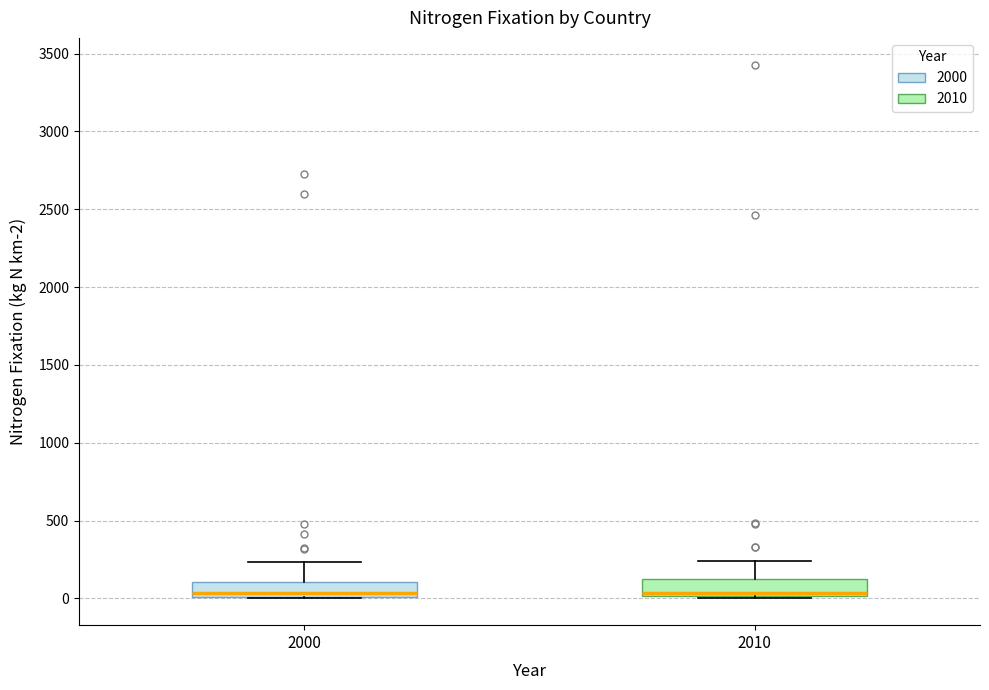

Where does the median line of the box at x = 2000 sit on the y-axis? The values are not printed on the chart, so give them approximately, as read against the axis.

50